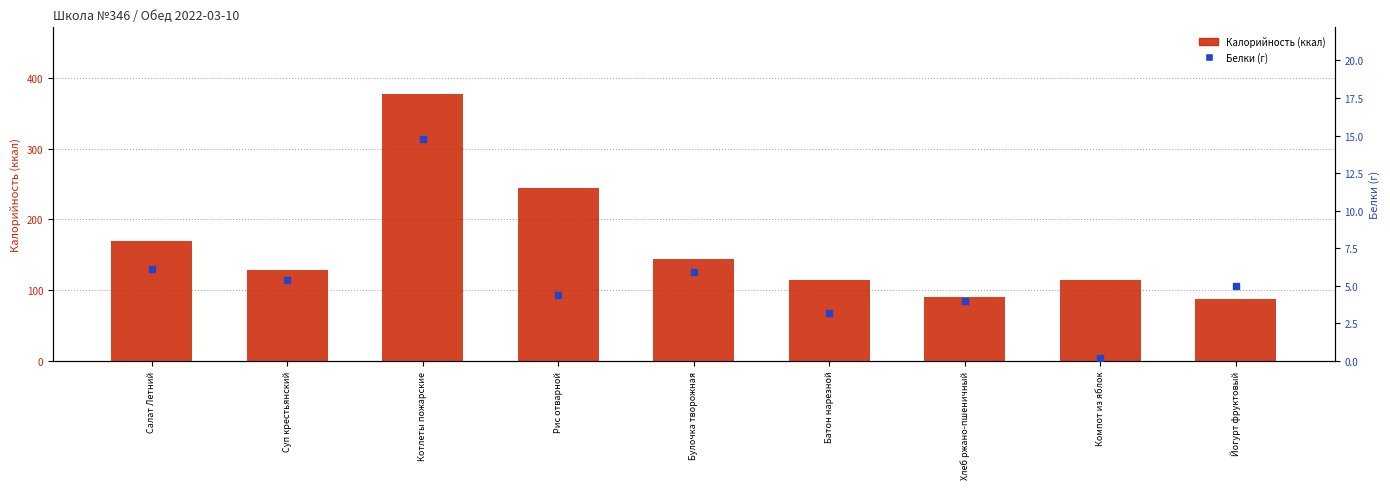

At how many categories does at least one series exceed 273?

1